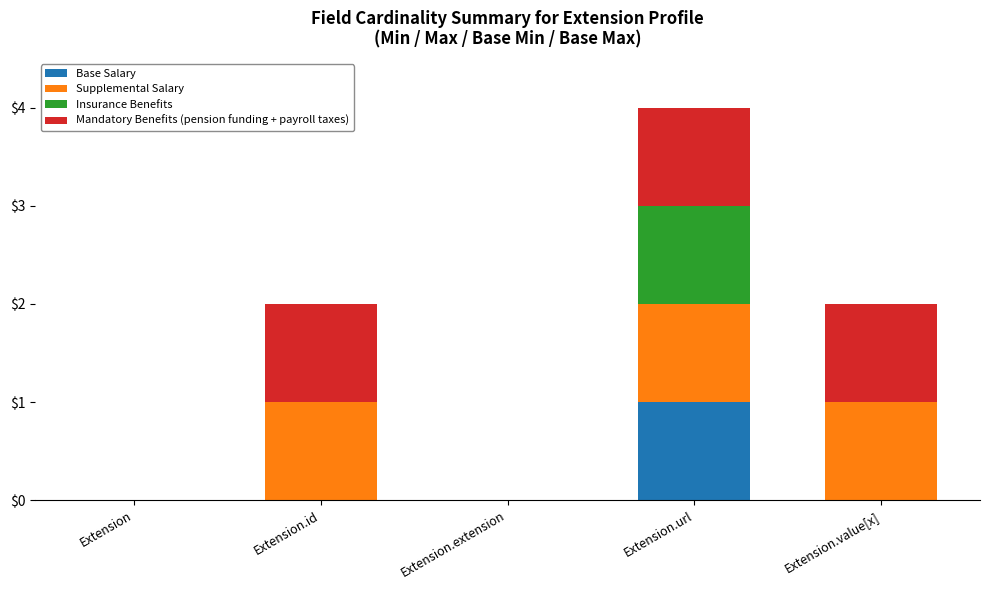

Reading right to left, list the values for the Base Salary series.

Extension.value[x]=0	Extension.url=1	Extension.extension=0	Extension.id=0	Extension=0